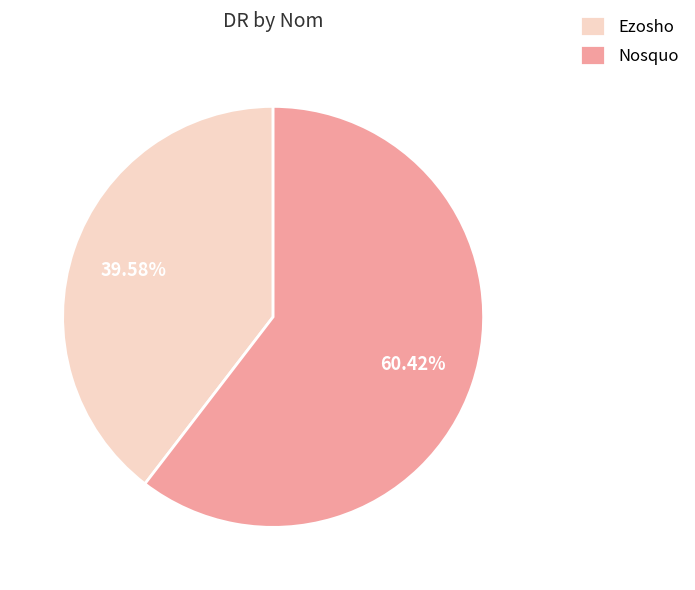

How many segments does this pie chart have?

2